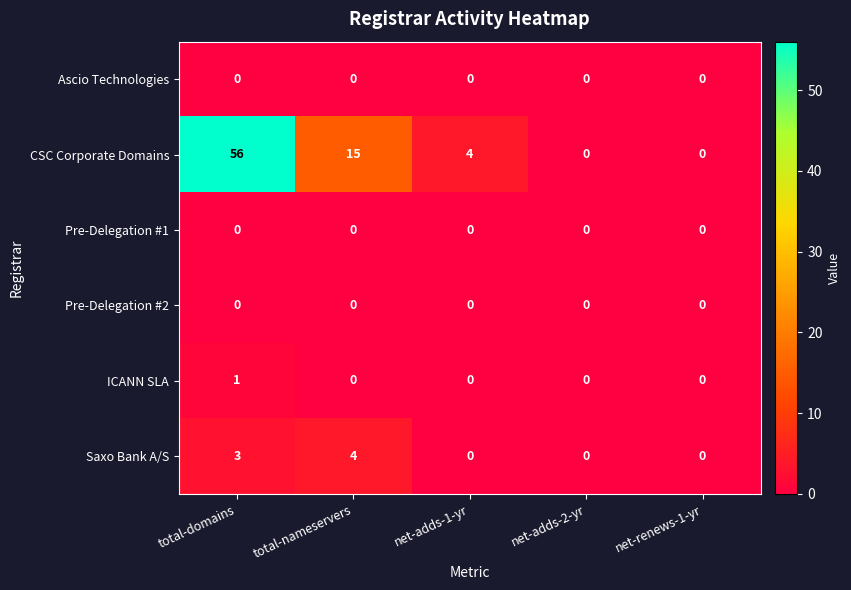

What value does the Saxo Bank A/S series have at total-domains?

3